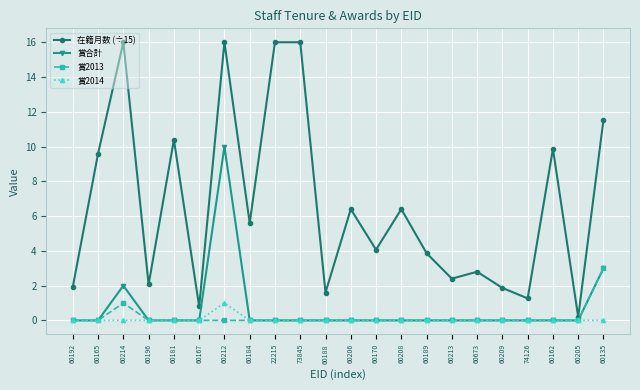

How many 賞2014 values are between 0 and 1?

22